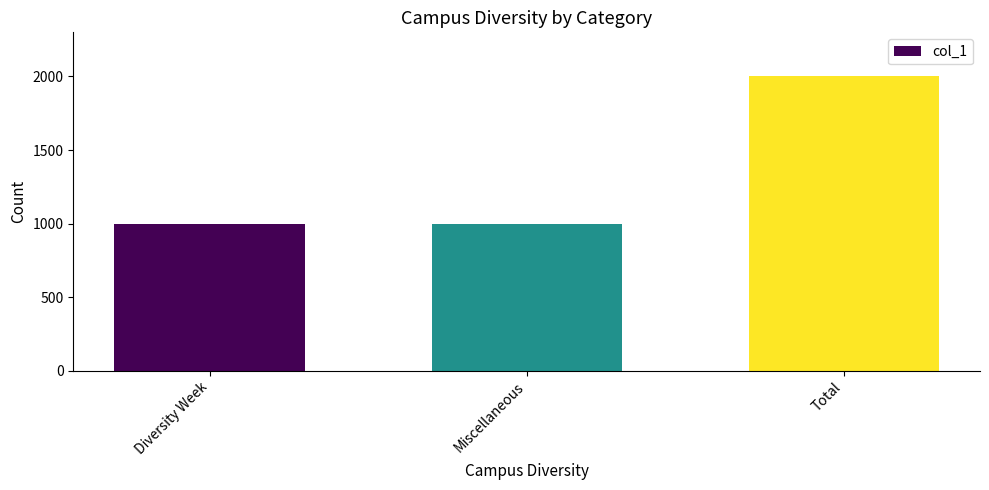

What value does the data have at Miscellaneous?

1000